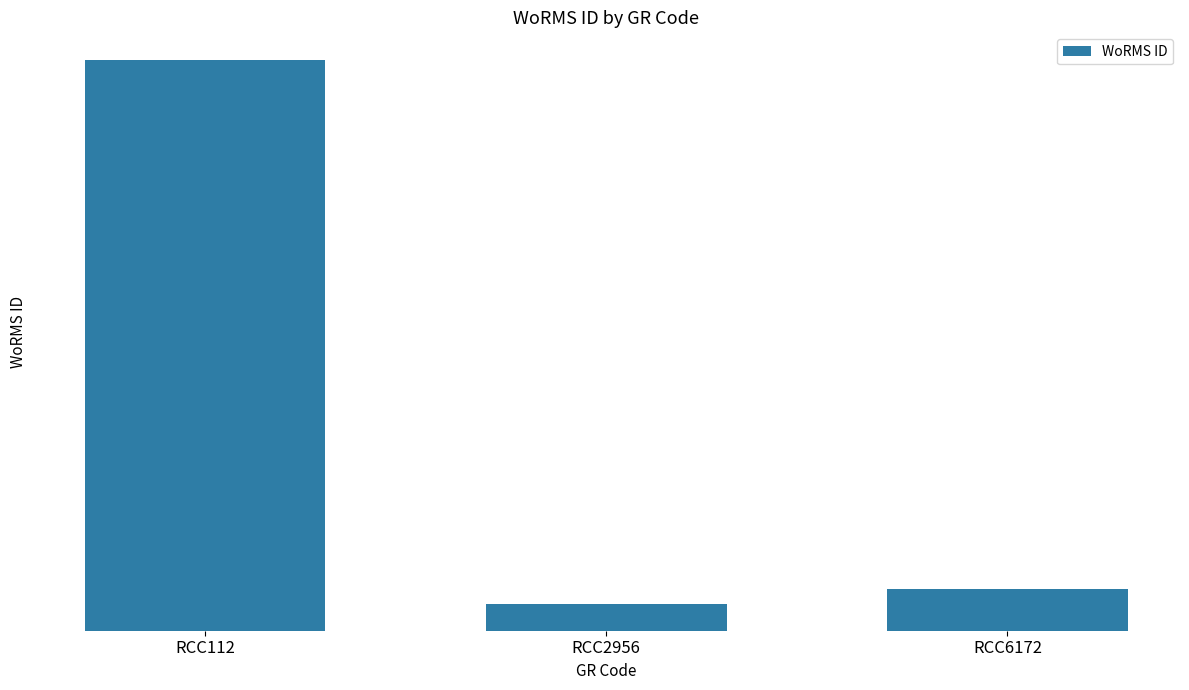

The chart shows a value of 998225 at RCC112. True or false?

False